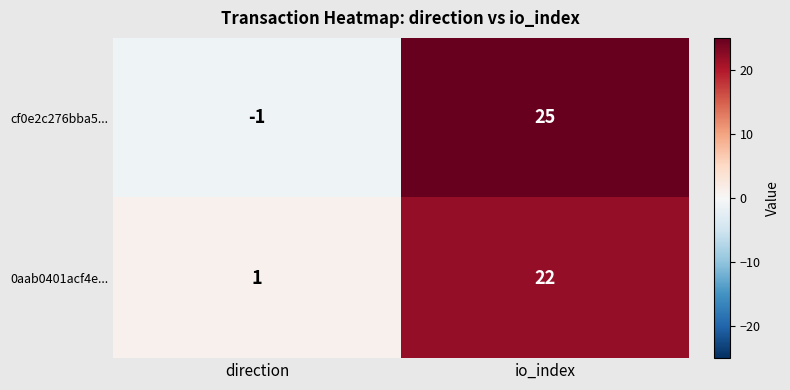

The 0aab0401acf4e... series shows 9 at io_index. True or false?

False